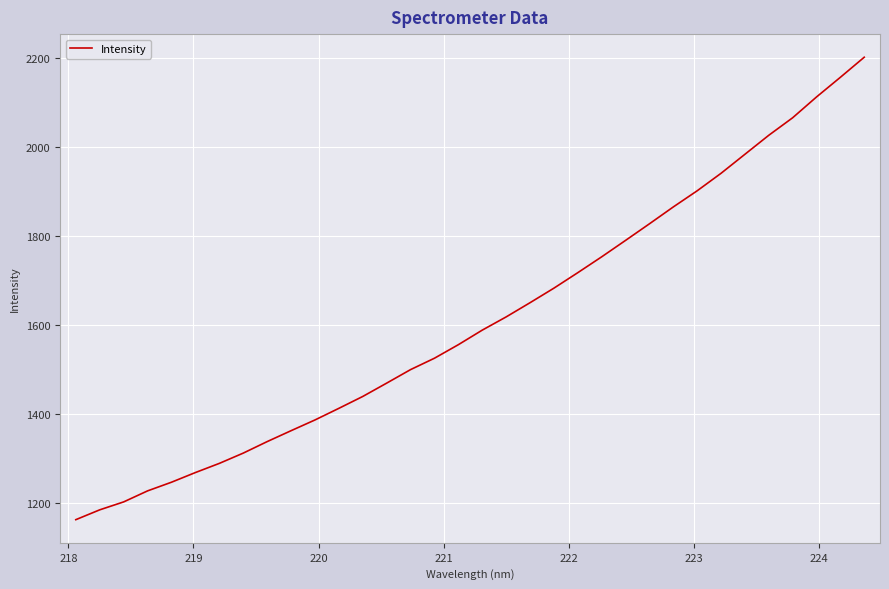

What is the difference between the maximum and minimum values?

1038.0